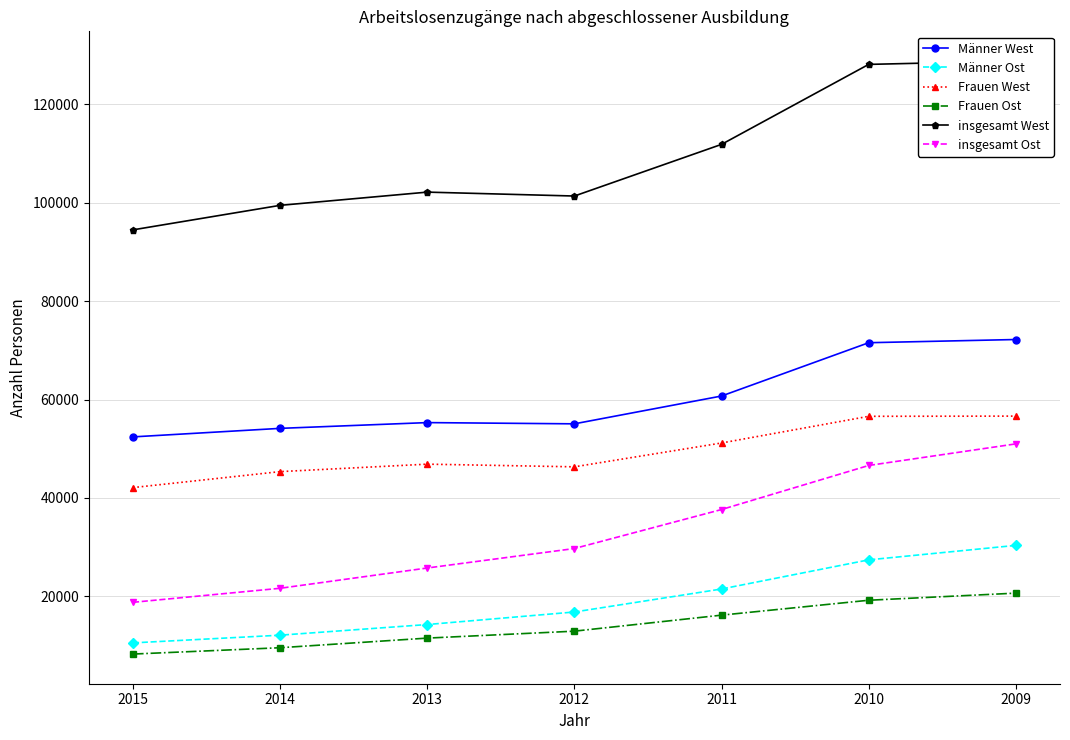

What is the value of the insgesamt West point at the 5th from the left?

111877